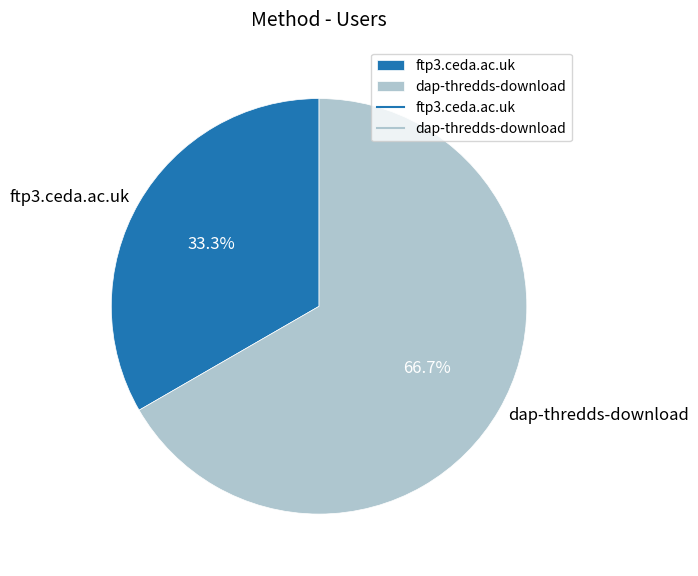

Rank the categories by value from highest to lowest.

dap-thredds-download, ftp3.ceda.ac.uk